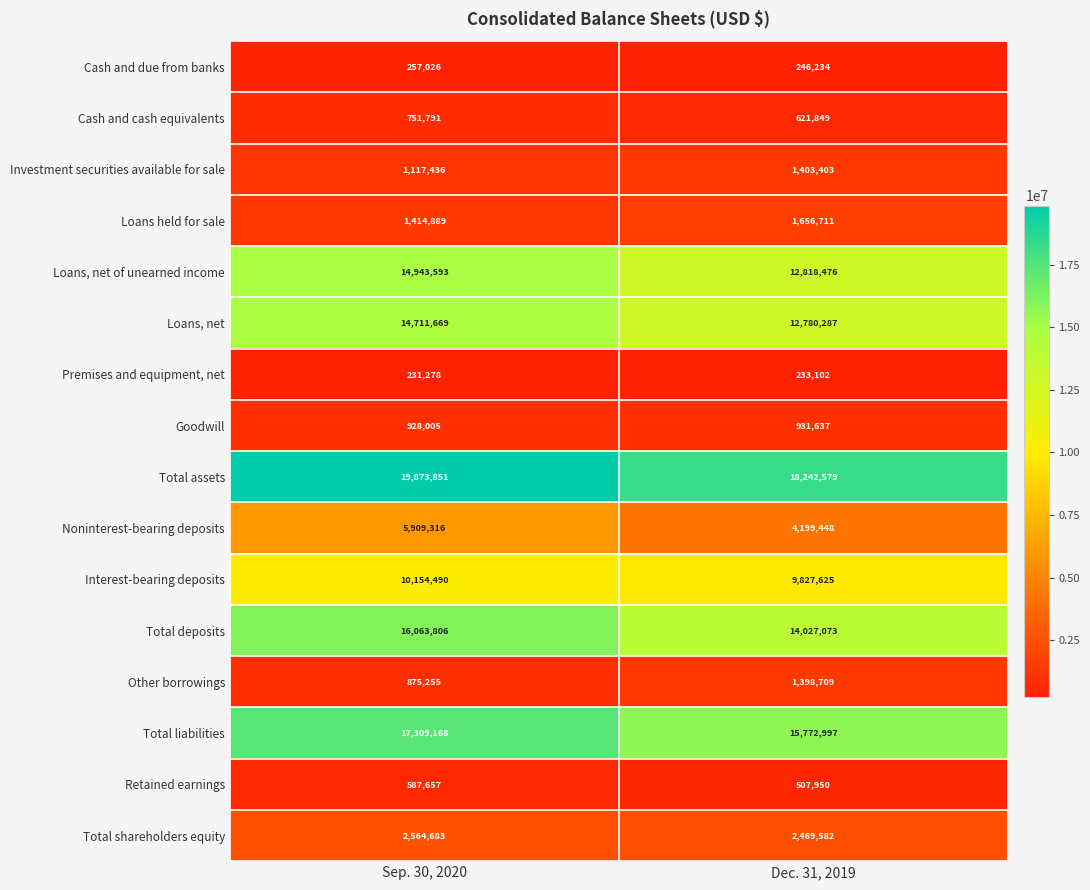

What is the maximum value shown in the chart?

19873851